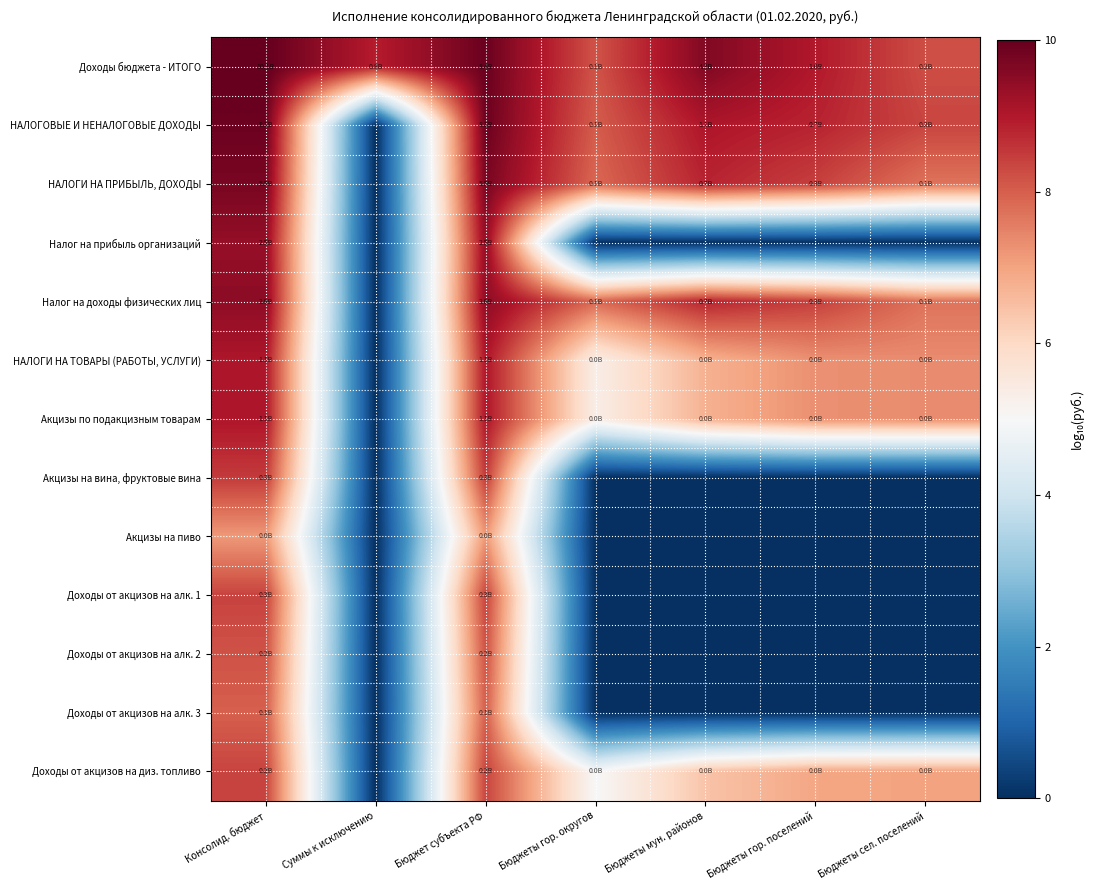

Reading left to right, list all the values displayed in this chart.

Доходы бюджета - ИТОГО: Консолид. бюджет=10.0	Суммы к исключению=8.9	Бюджет субъекта РФ=9.9	Бюджеты гор. округов=8.2	Бюджеты мун. районов=9.6	Бюджеты гор. поселений=9.0	Бюджеты сел. поселений=8.2
НАЛОГОВЫЕ И НЕНАЛОГОВЫЕ ДОХОДЫ: Консолид. бюджет=9.9	Суммы к исключению=0.0	Бюджет субъекта РФ=9.9	Бюджеты гор. округов=8.0	Бюджеты мун. районов=9.1	Бюджеты гор. поселений=8.8	Бюджеты сел. поселений=8.4
НАЛОГИ НА ПРИБЫЛЬ, ДОХОДЫ: Консолид. бюджет=9.7	Суммы к исключению=0.0	Бюджет субъекта РФ=9.7	Бюджеты гор. округов=7.9	Бюджеты мун. районов=8.8	Бюджеты гор. поселений=8.4	Бюджеты сел. поселений=7.7
Налог на прибыль организаций: Консолид. бюджет=9.4	Суммы к исключению=0.0	Бюджет субъекта РФ=9.4	Бюджеты гор. округов=0.0	Бюджеты мун. районов=0.0	Бюджеты гор. поселений=0.0	Бюджеты сел. поселений=0.0
Налог на доходы физических лиц: Консолид. бюджет=9.5	Суммы к исключению=0.0	Бюджет субъекта РФ=9.5	Бюджеты гор. округов=7.9	Бюджеты мун. районов=8.8	Бюджеты гор. поселений=8.4	Бюджеты сел. поселений=7.7
НАЛОГИ НА ТОВАРЫ (РАБОТЫ, УСЛУГИ): Консолид. бюджет=9.0	Суммы к исключению=0.0	Бюджет субъекта РФ=9.0	Бюджеты гор. округов=5.3	Бюджеты мун. районов=6.8	Бюджеты гор. поселений=7.3	Бюджеты сел. поселений=7.4
Акцизы по подакцизным товарам: Консолид. бюджет=9.0	Суммы к исключению=0.0	Бюджет субъекта РФ=9.0	Бюджеты гор. округов=5.3	Бюджеты мун. районов=6.8	Бюджеты гор. поселений=7.3	Бюджеты сел. поселений=7.4
Акцизы на вина, фруктовые вина: Консолид. бюджет=8.5	Суммы к исключению=0.0	Бюджет субъекта РФ=8.5	Бюджеты гор. округов=0.0	Бюджеты мун. районов=0.0	Бюджеты гор. поселений=0.0	Бюджеты сел. поселений=0.0
Акцизы на пиво: Консолид. бюджет=7.2	Суммы к исключению=0.0	Бюджет субъекта РФ=7.2	Бюджеты гор. округов=0.0	Бюджеты мун. районов=0.0	Бюджеты гор. поселений=0.0	Бюджеты сел. поселений=0.0
Доходы от акцизов на алк. 1: Консолид. бюджет=8.4	Суммы к исключению=0.0	Бюджет субъекта РФ=8.4	Бюджеты гор. округов=0.0	Бюджеты мун. районов=0.0	Бюджеты гор. поселений=0.0	Бюджеты сел. поселений=0.0
Доходы от акцизов на алк. 2: Консолид. бюджет=8.2	Суммы к исключению=0.0	Бюджет субъекта РФ=8.2	Бюджеты гор. округов=0.0	Бюджеты мун. районов=0.0	Бюджеты гор. поселений=0.0	Бюджеты сел. поселений=0.0
Доходы от акцизов на алк. 3: Консолид. бюджет=8.0	Суммы к исключению=0.0	Бюджет субъекта РФ=8.0	Бюджеты гор. округов=0.0	Бюджеты мун. районов=0.0	Бюджеты гор. поселений=0.0	Бюджеты сел. поселений=0.0
Доходы от акцизов на диз. топливо: Консолид. бюджет=8.4	Суммы к исключению=0.0	Бюджет субъекта РФ=8.4	Бюджеты гор. округов=5.0	Бюджеты мун. районов=6.4	Бюджеты гор. поселений=7.0	Бюджеты сел. поселений=7.0